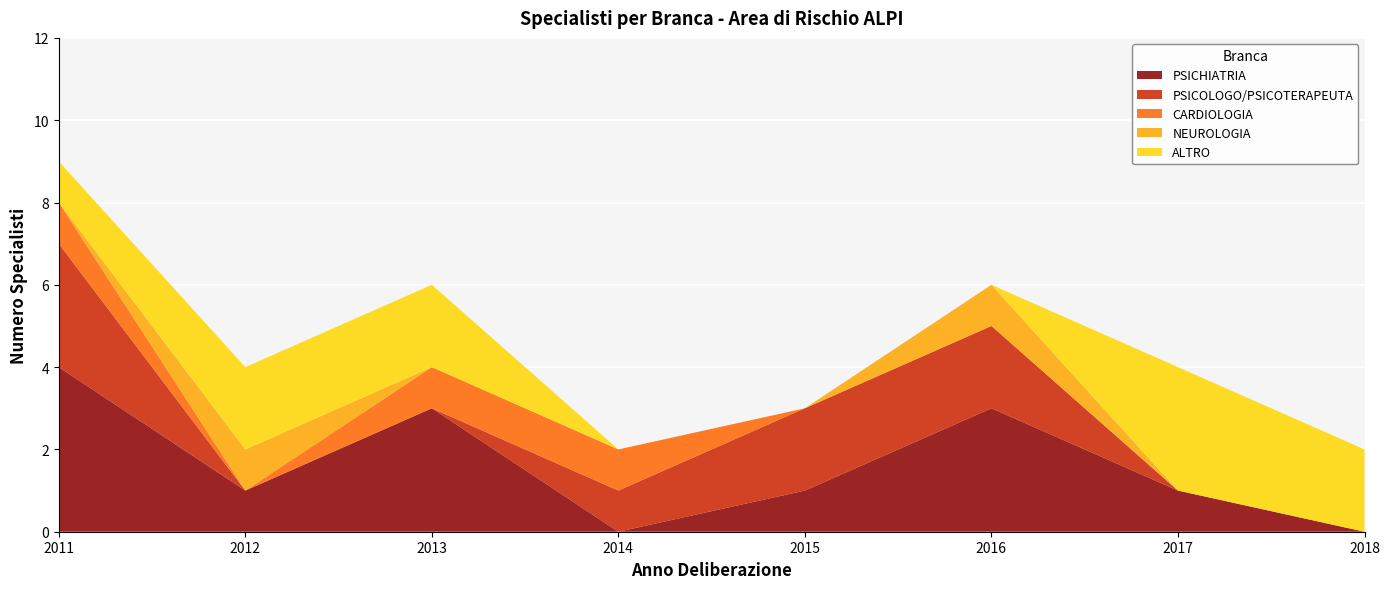

The PSICHIATRIA series shows 0 at 2014. True or false?

True